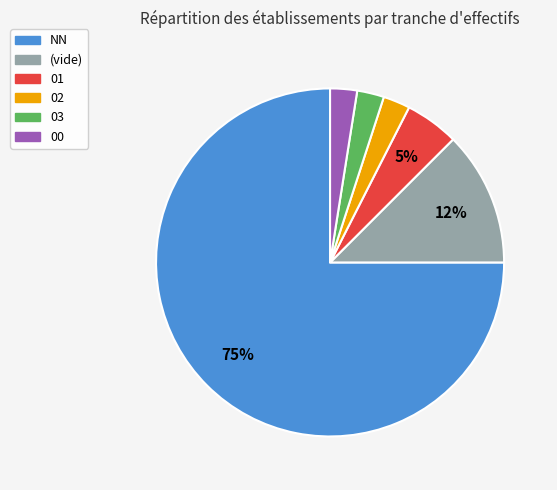

Is there a majority slice in this chart?

Yes